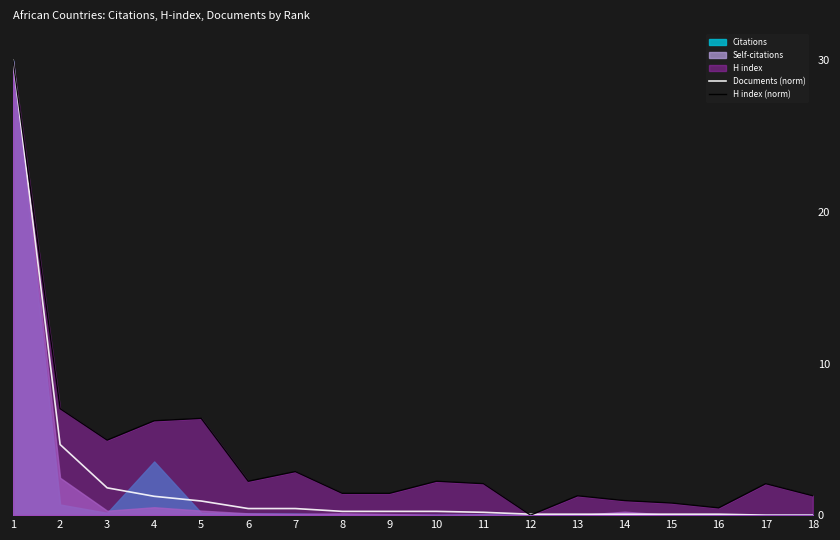

Reading left to right, what are all the values shown in this chart?

Documents (norm): 1=30.0	2=4.7	3=1.8	4=1.2	5=0.9	6=0.4	7=0.4	8=0.2	9=0.2	10=0.2	11=0.2	12=0.1	13=0.1	14=0.1	15=0.1	16=0.1	17=0.0	18=0.0
H index (norm): 1=30.0	2=7.0	3=4.9	4=6.2	5=6.4	6=2.2	7=2.9	8=1.4	9=1.4	10=2.2	11=2.1	12=0.0	13=1.3	14=1.0	15=0.8	16=0.5	17=2.1	18=1.3